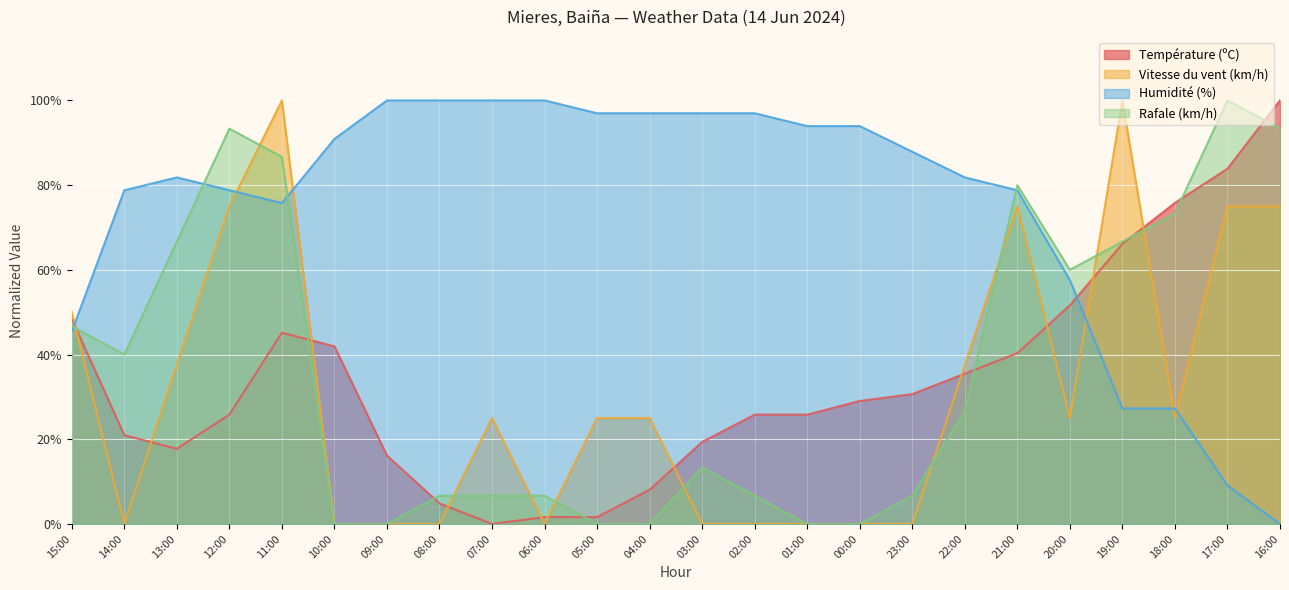

How many times do Humidité (%) and Vitesse du vent (km/h) cross each other?

6